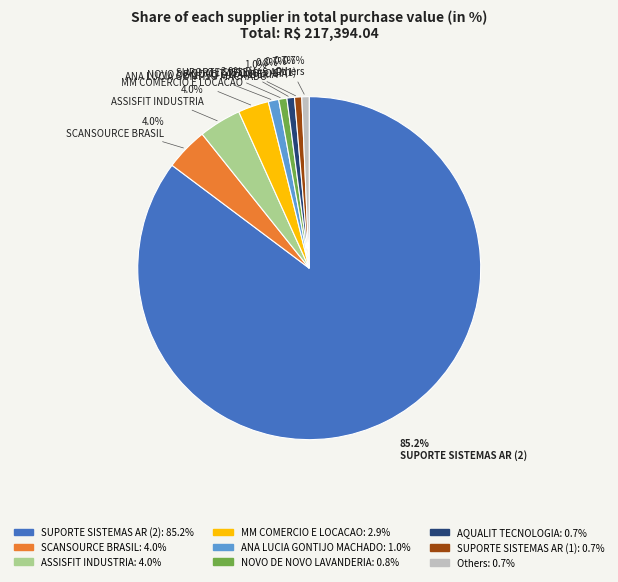

Does any single category account for the majority?

Yes